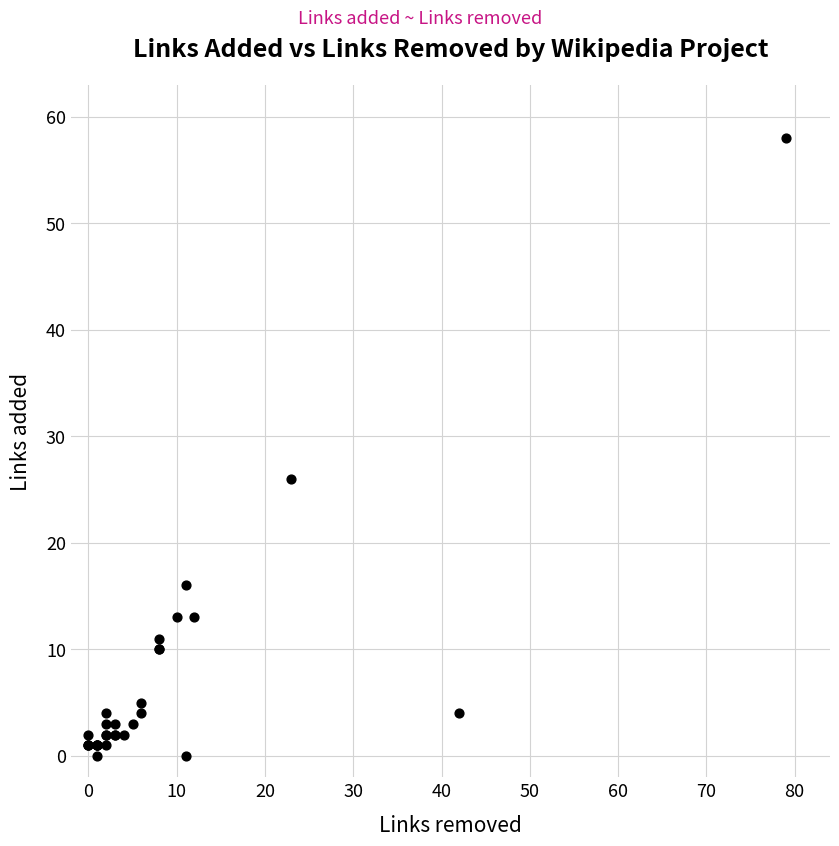

What Y value in the scatter plot is closest to 29?

26